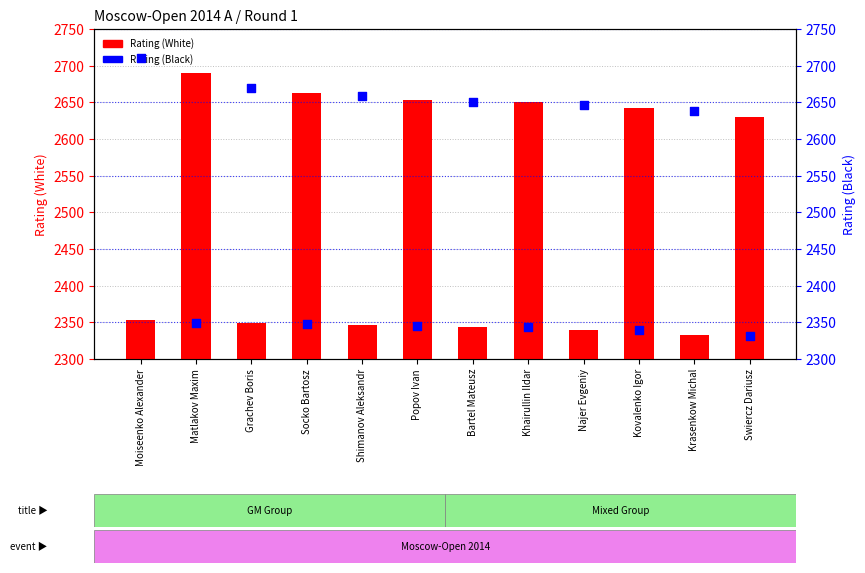

Which series reaches the maximum Y coordinate?

Rating (Black)